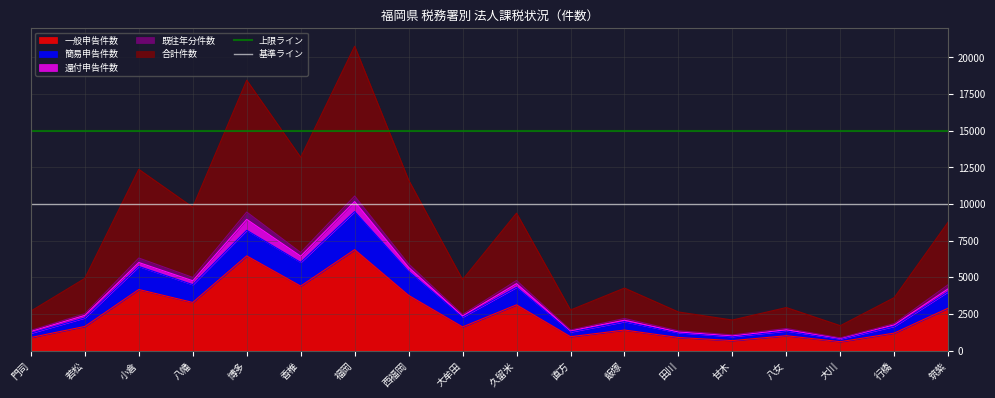

Where is 上限ライン nearest to the value 15000?

門司